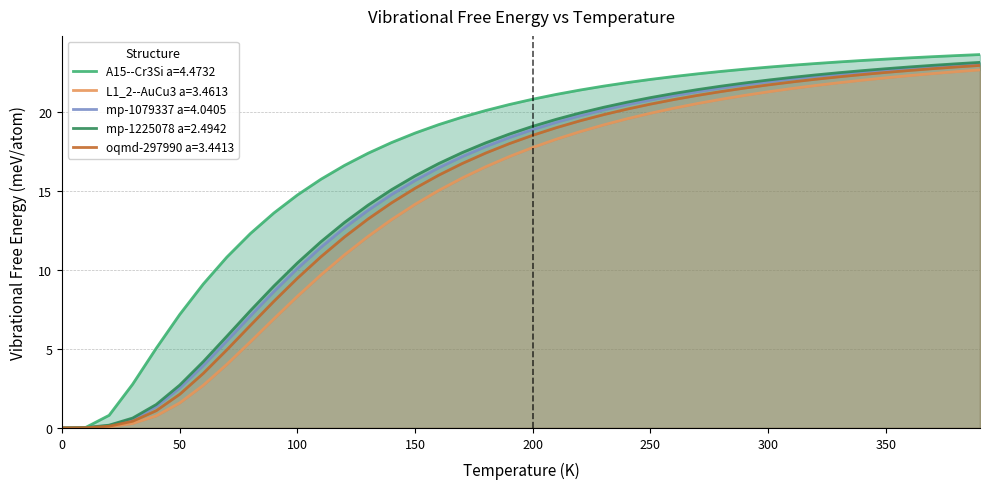

How many data points does each series have?

40